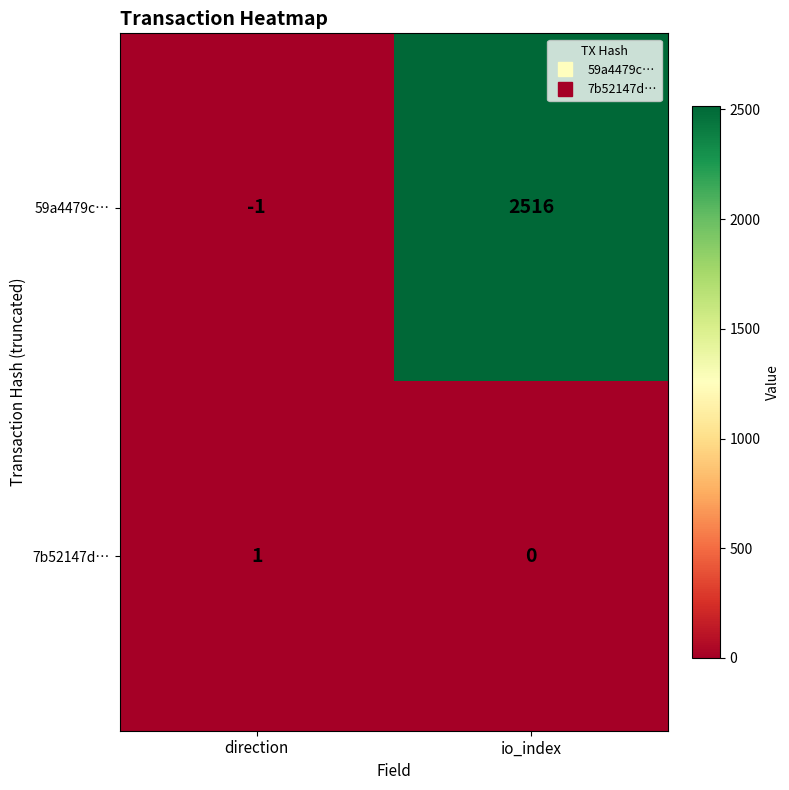

What is the maximum value shown in the chart?

2516